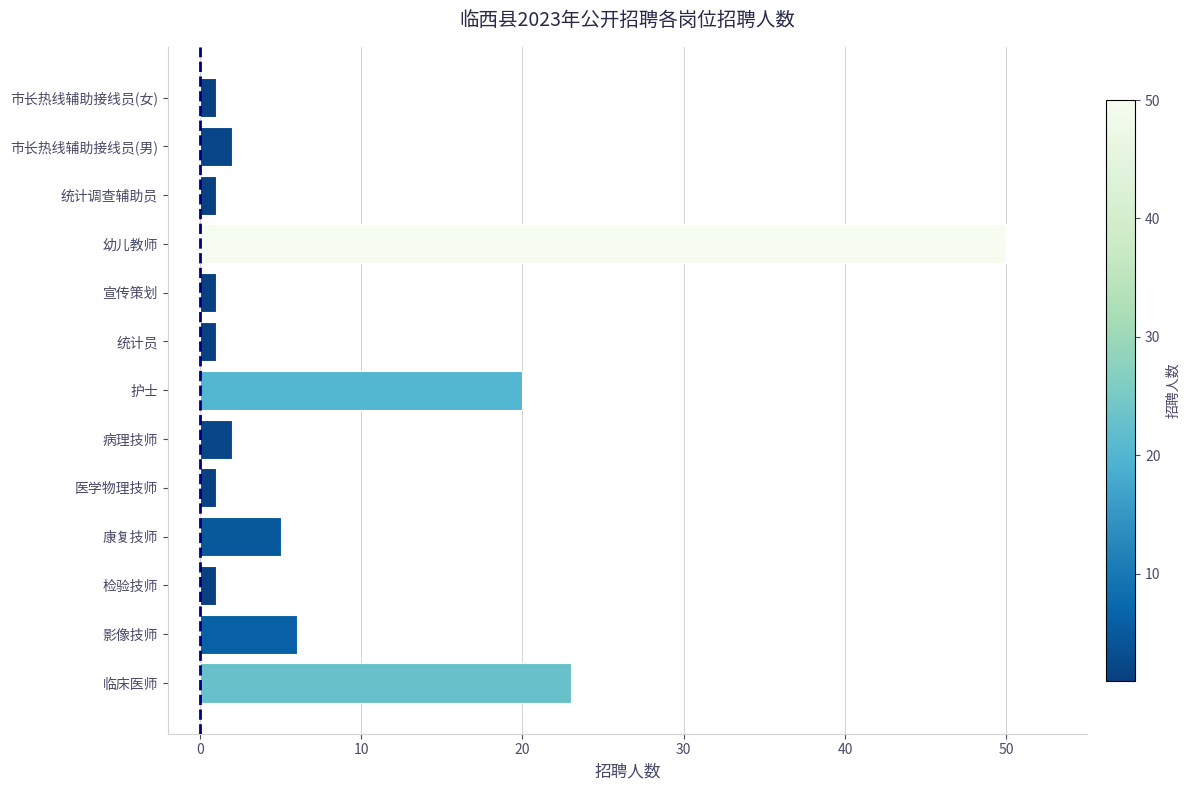

The value at 幼儿教师 is 73. True or false?

False